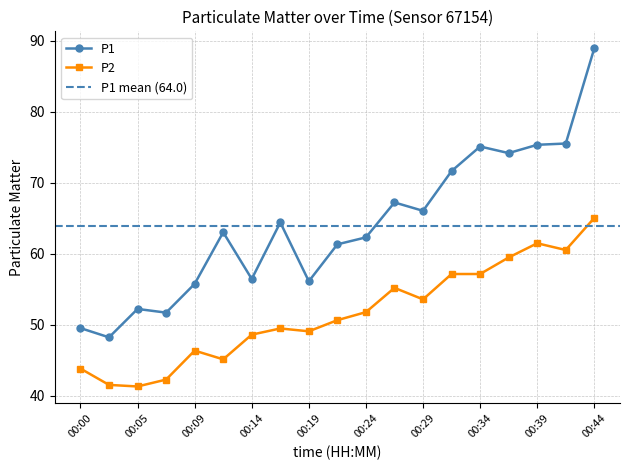

List the series in order of their peak value, highest first.

P1, P2